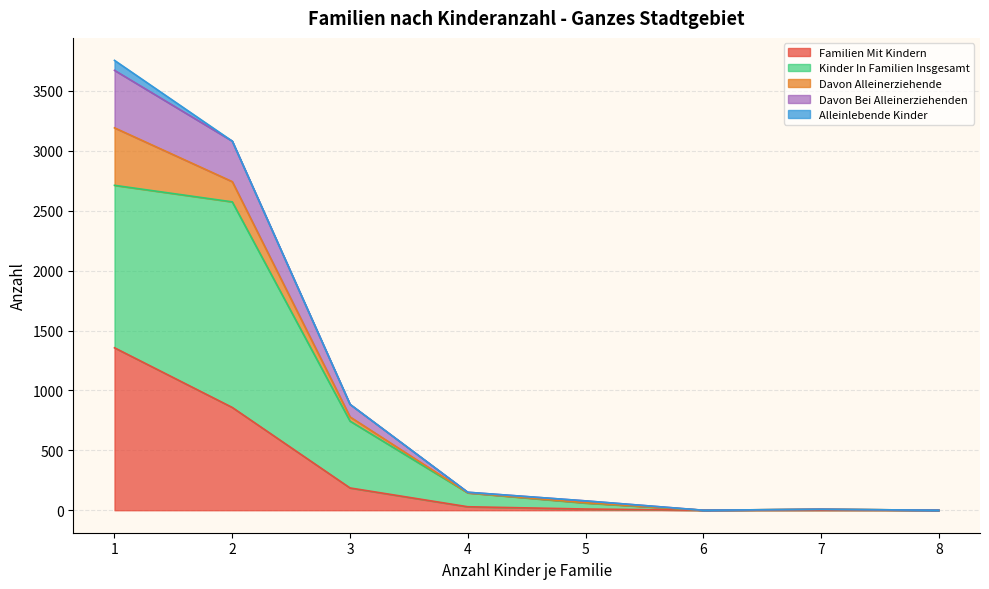

What are all the series names shown in the legend?

Familien Mit Kindern, Kinder In Familien Insgesamt, Davon Alleinerziehende, Davon Bei Alleinerziehenden, Alleinlebende Kinder